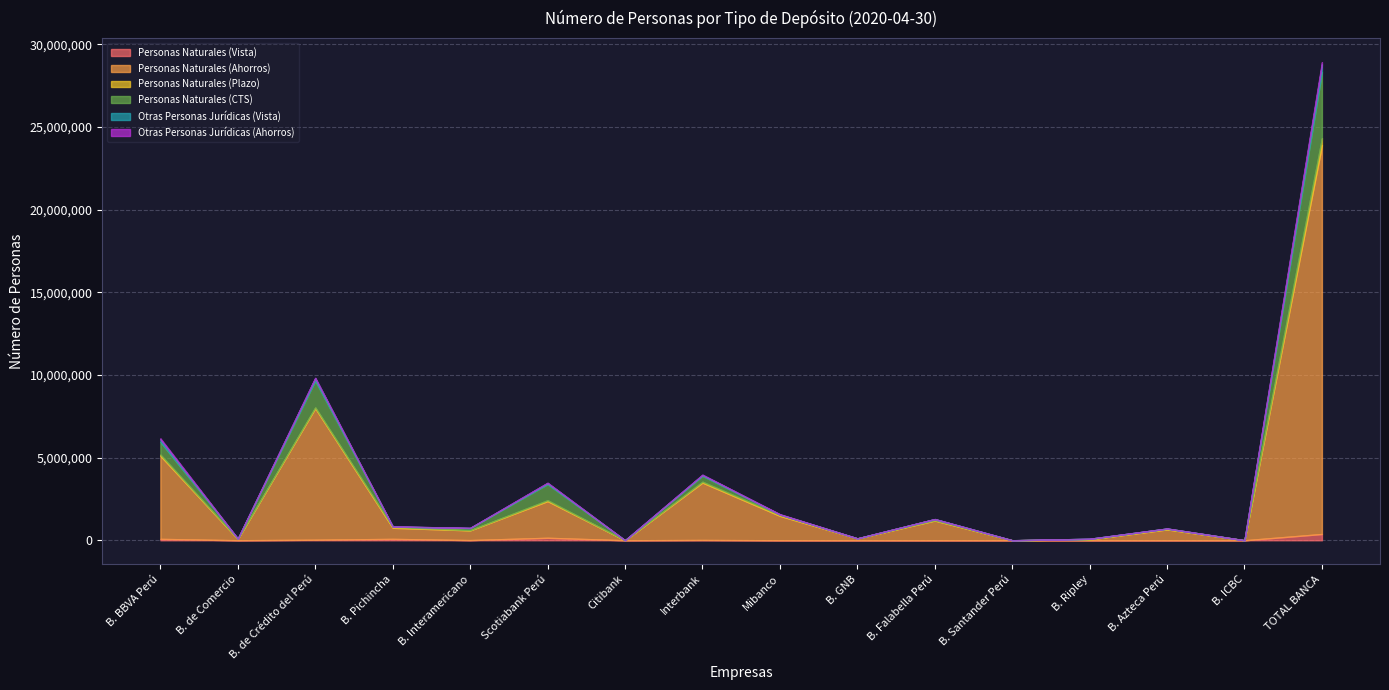

True or false: Personas Naturales (Ahorros) and Personas Naturales (Vista) intersect in this chart.

False